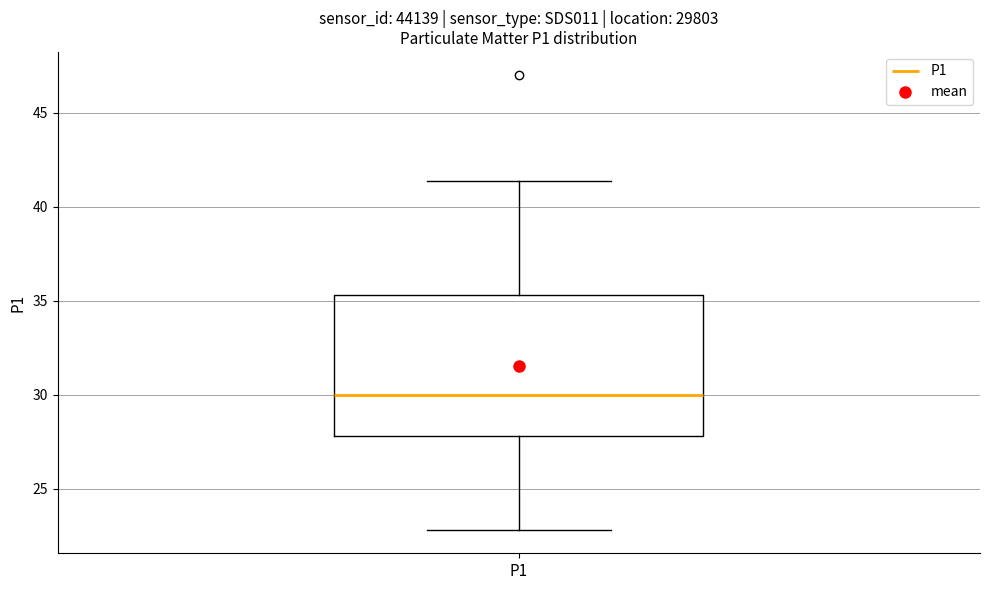

Transcribe this box plot: give where the median line is, the range the box spans, and where the two whiskers end, as read against the y-axis. The values are not printed on the chart, so give them approximately, as read against the axis.

median 30.0, box 28.0 to 35.5, whiskers 23.0 to 41.5